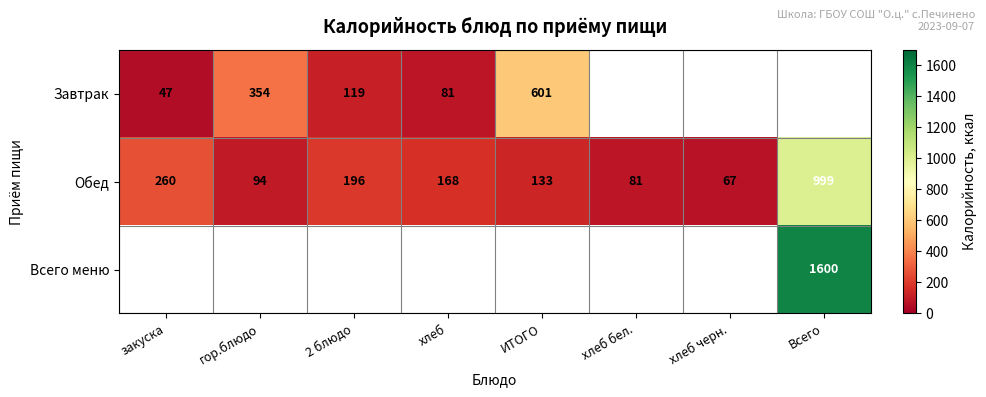

List the labels in order of Обед value, largest first.

Всего, закуска, 2 блюдо, хлеб, ИТОГО, гор.блюдо, хлеб бел., хлеб черн.